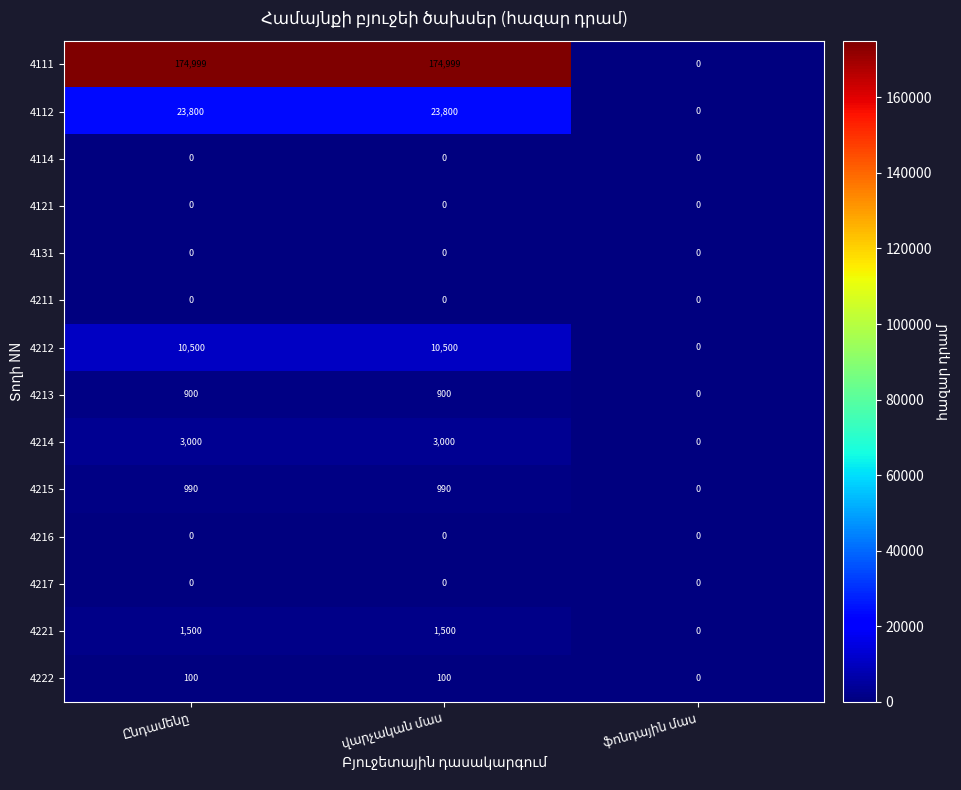

Which series has the largest range (max minus min)?

4111